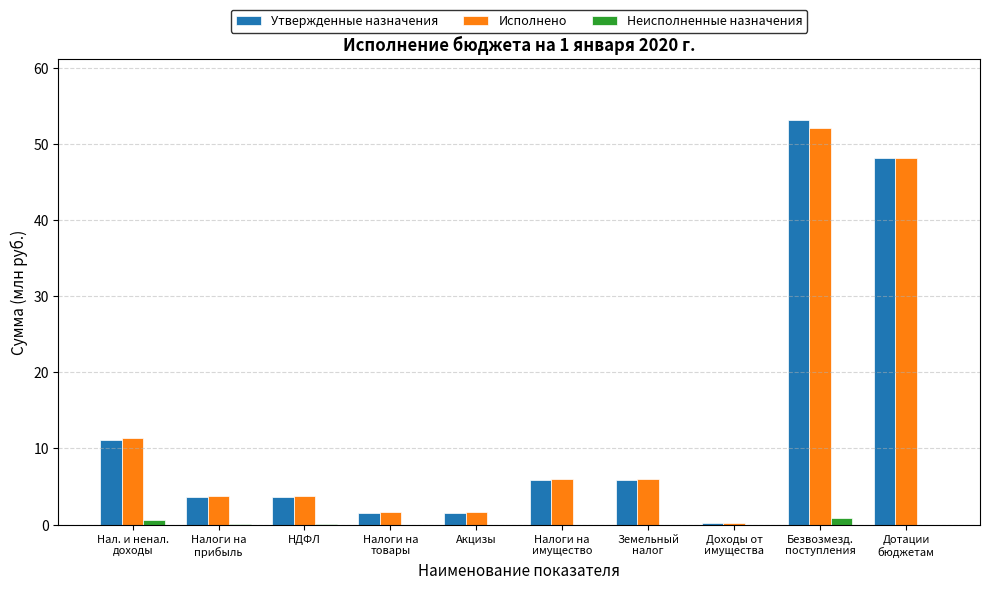

Are the bars grouped side by side (vs. stacked)?

Yes